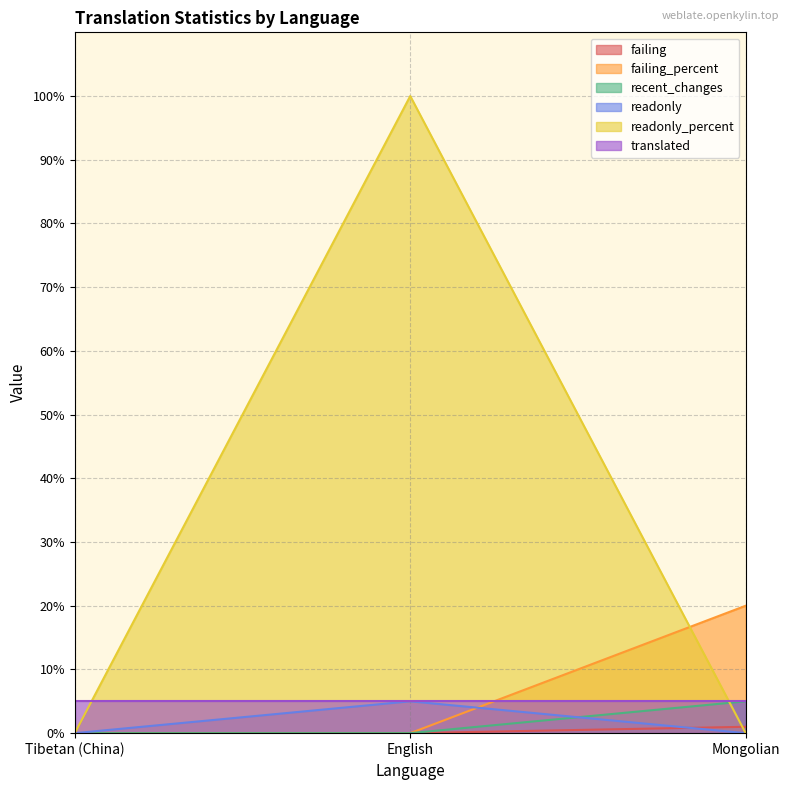

How many positive values does the failing series have?

1